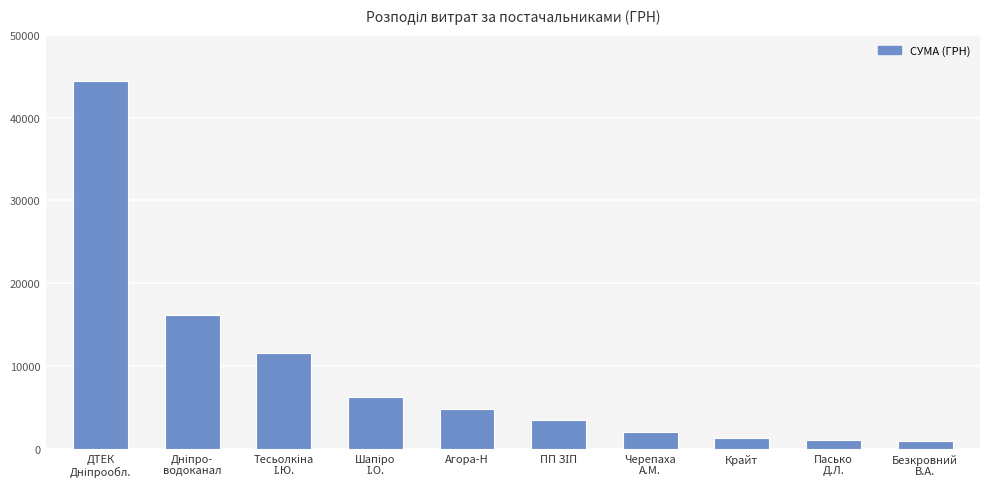

What is the value of the 3rd bar from the left?

11537.0